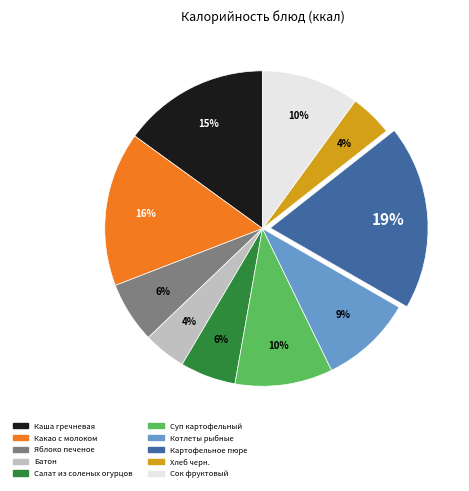

Is there a majority slice in this chart?

No